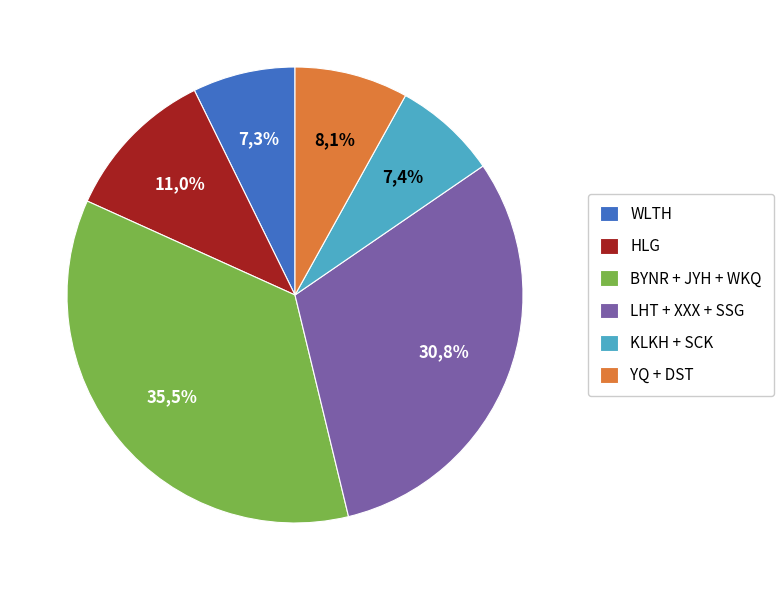

To the nearest percent, what percentage of the pie is JYH?

12%